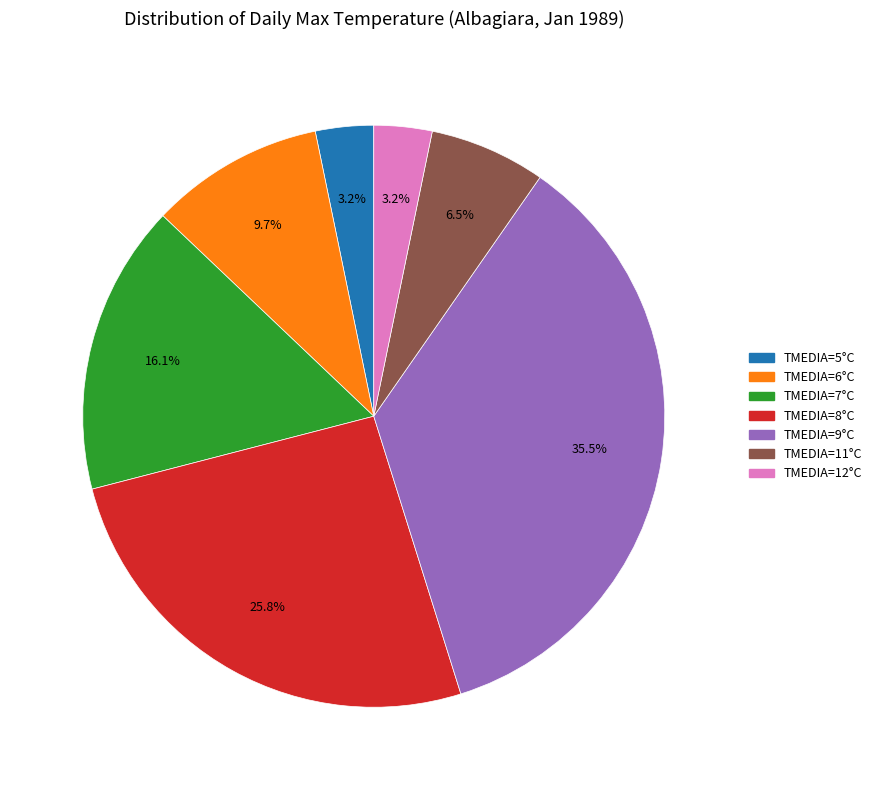

Count the number of slices in the pie.

7